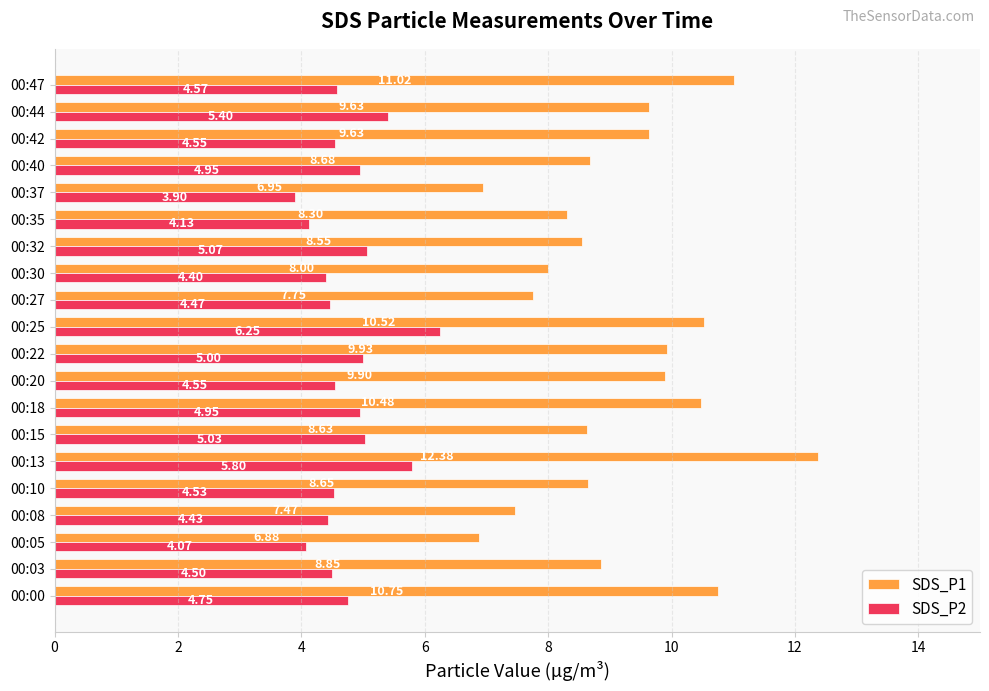

At which label does SDS_P2 reach its peak?

00:25